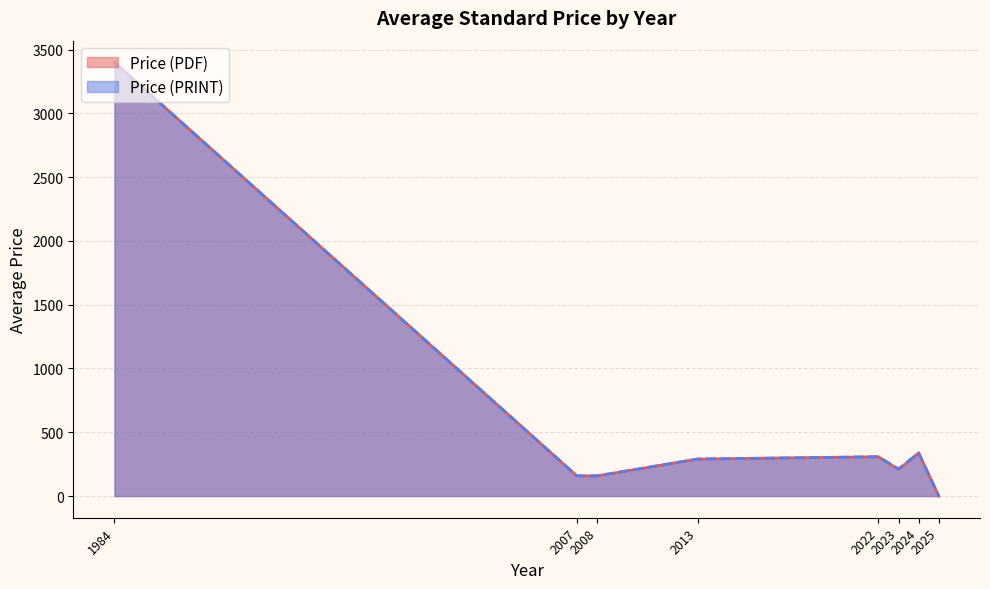

What is the sum of all Price (PDF) values?

4860.5